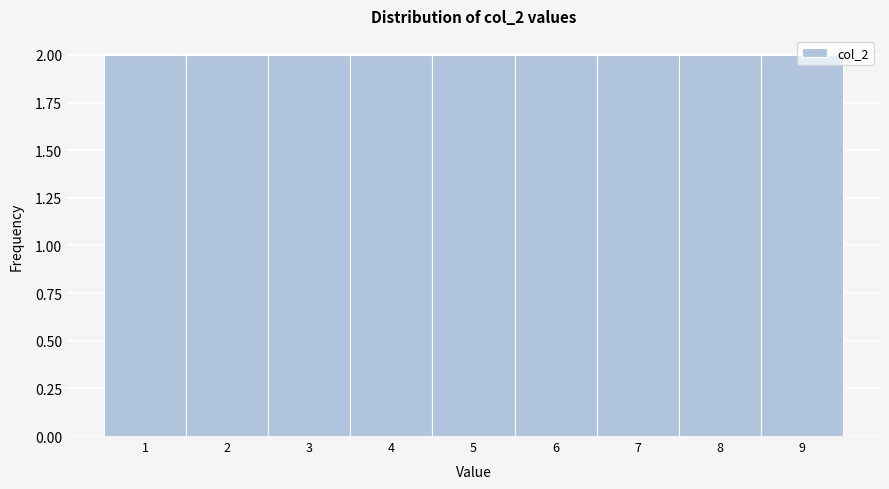

Reading left to right, transcribe this chart: for each bar, give the range it covers on the x-axis and its height. The values are not printed on the chart, so give them approximately, as read against the axis.

0.5 to 1.5: 2
1.5 to 2.5: 2
2.5 to 3.5: 2
3.5 to 4.5: 2
4.5 to 5.5: 2
5.5 to 6.5: 2
6.5 to 7.5: 2
7.5 to 8.5: 2
8.5 to 9.5: 2